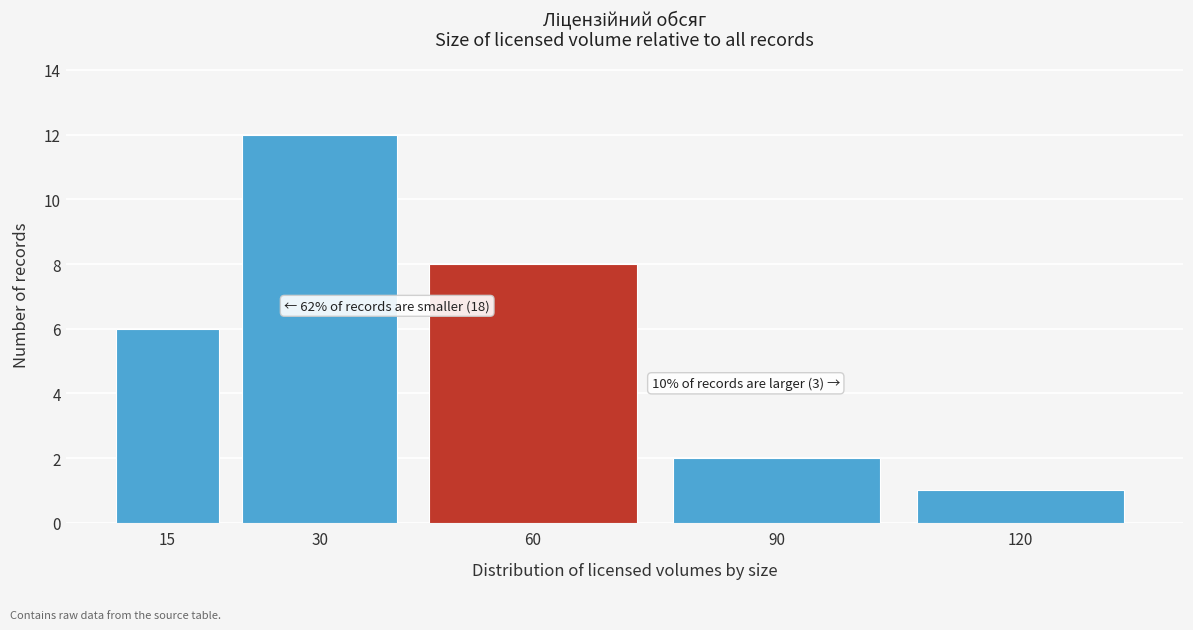

Reading left to right, list all the values displayed in this chart.

6	12	8	2	1